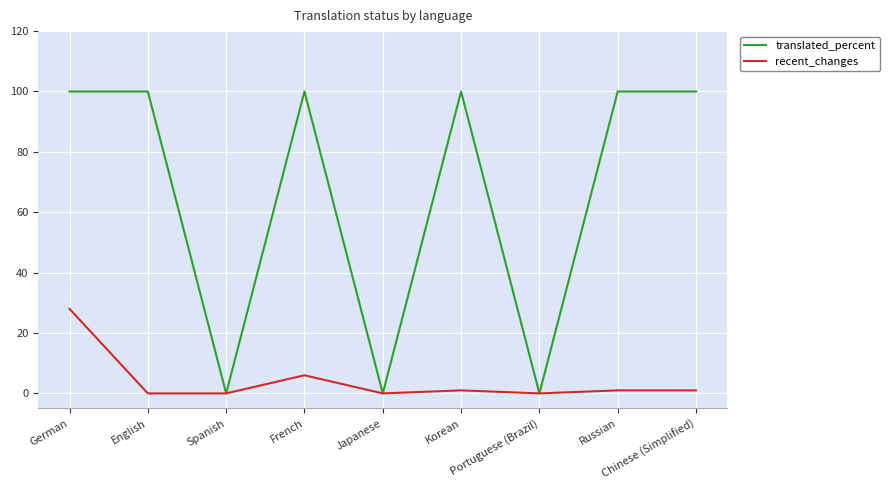

Reading right to left, what are all the values shown in this chart?

translated_percent: 100	100	0	100	0	100	0	100	100
recent_changes: 1	1	0	1	0	6	0	0	28